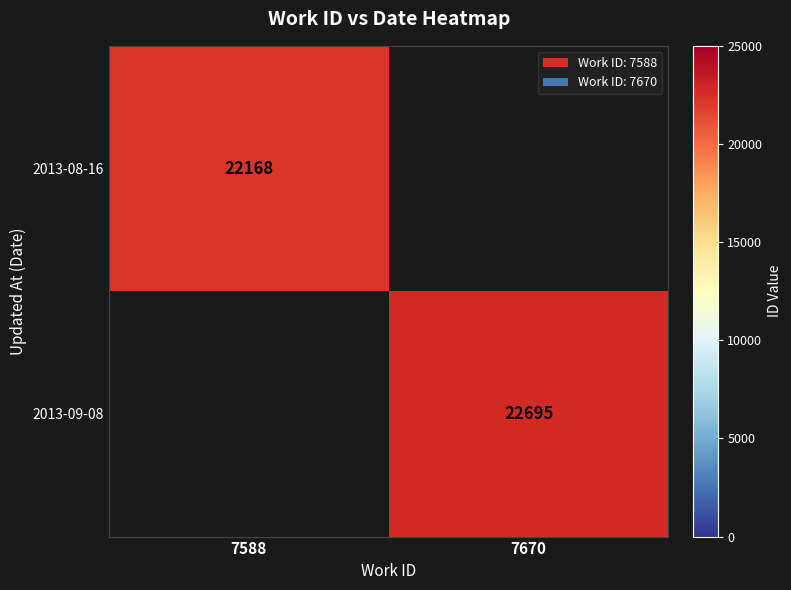

The 2013-09-08 series shows 8970 at 7670. True or false?

False